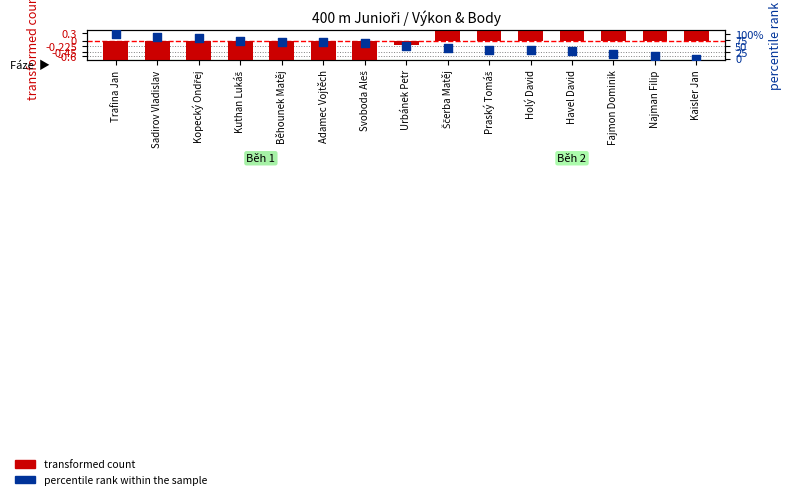

What is the total value across all series at Svoboda Aleš?

63.8